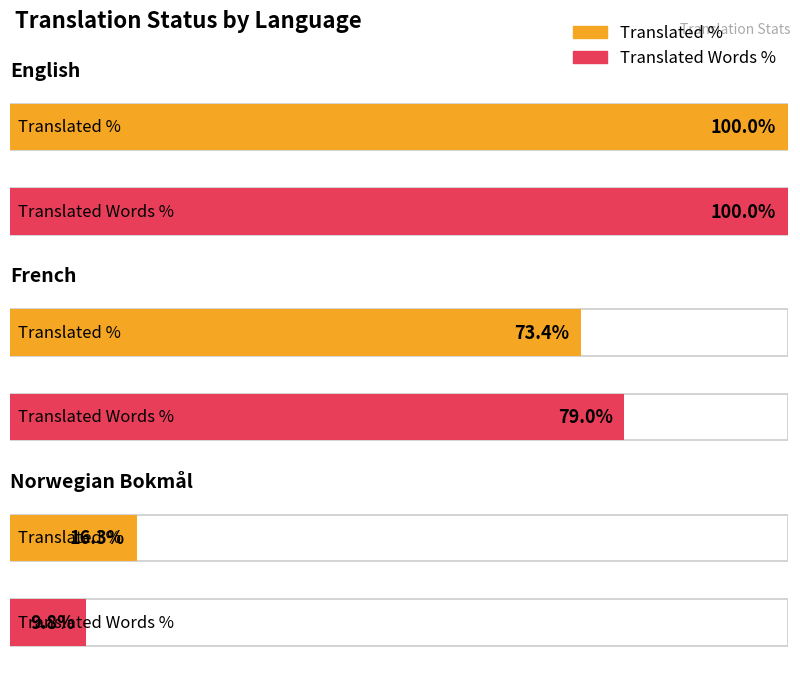

Reading left to right, transcribe all the data shown in this chart.

translated_percent: 100.0	73.4	16.3
translated_words_percent: 100.0	79.0	9.8